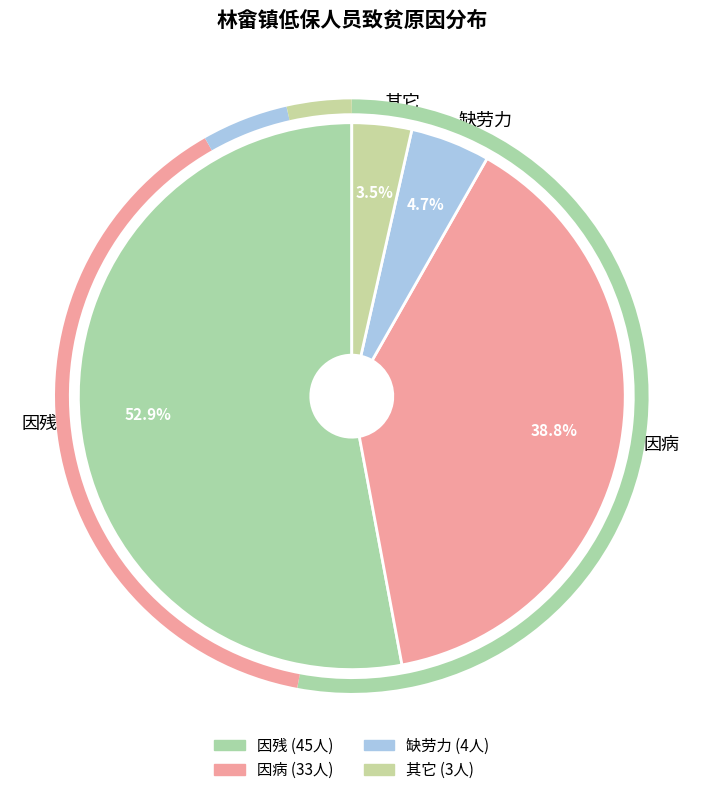

Between 因病 and 缺劳力, which is larger?

因病